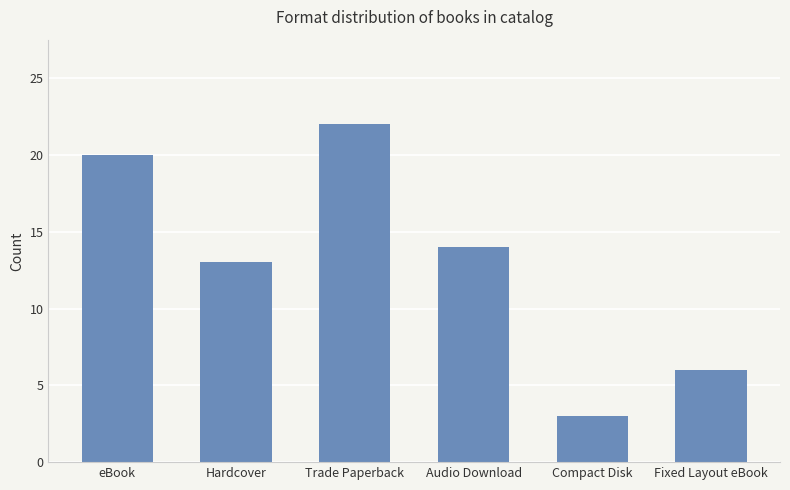

Count the number of categories in the chart.

6